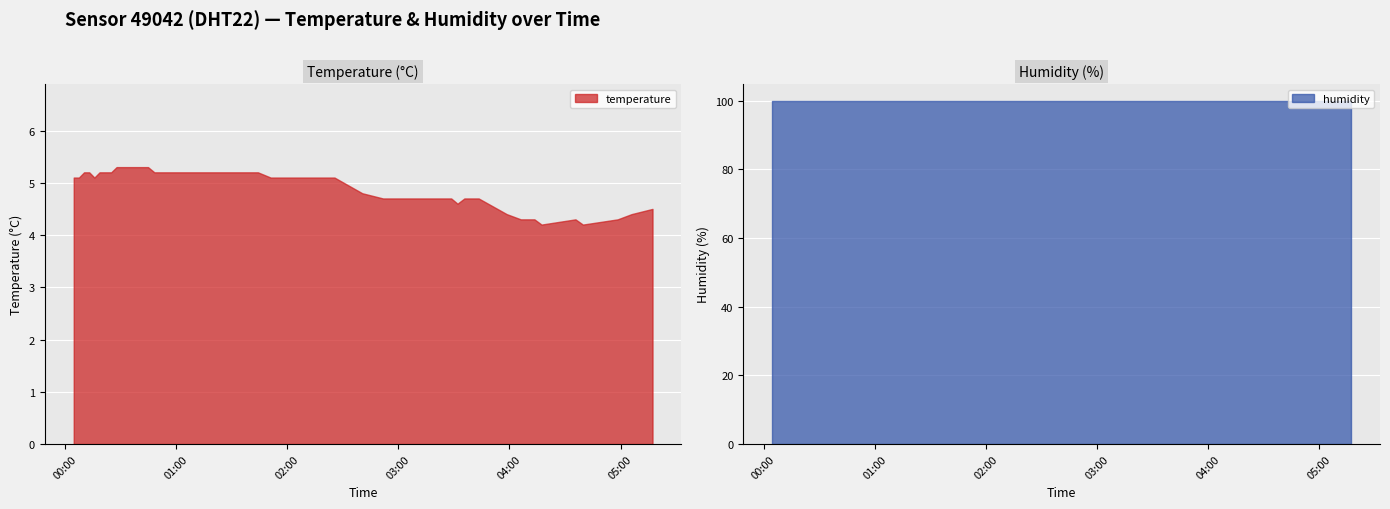

At 16, list the series in order from smallest to largest.

temperature, humidity